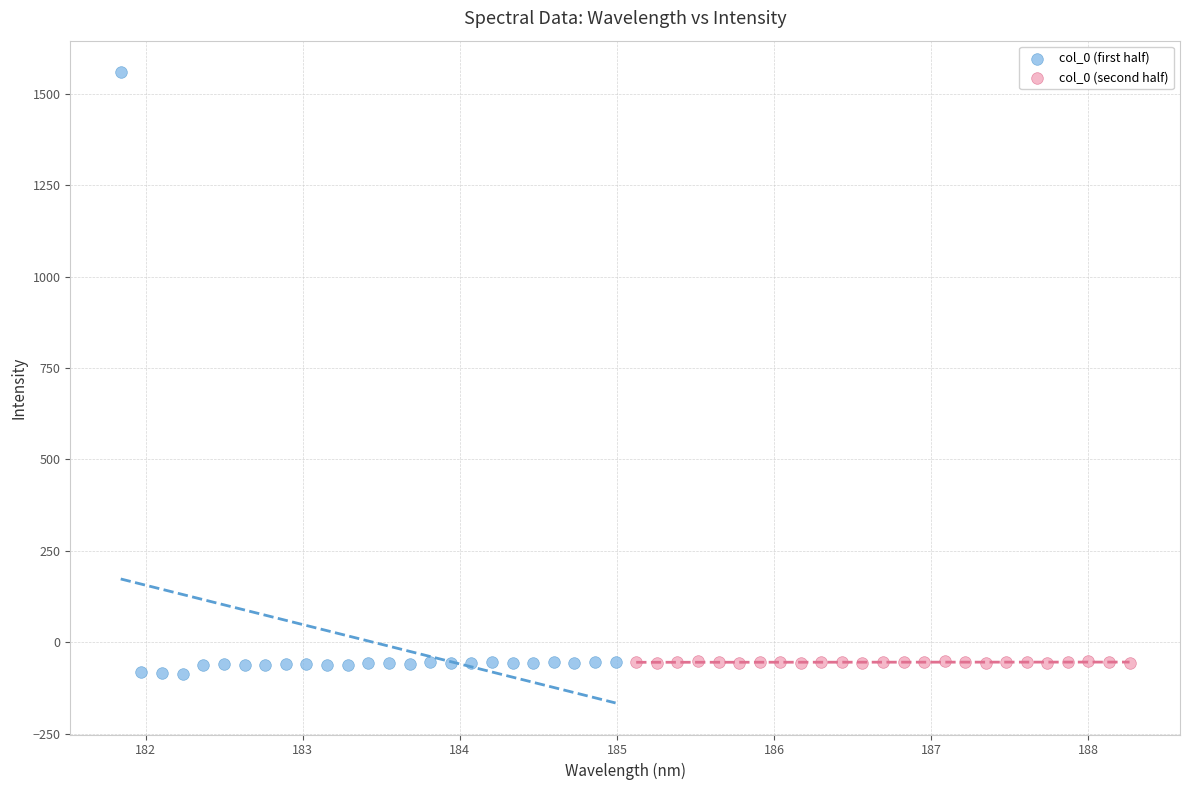

Which series has the widest spread of Y values?

col_0 (first half)